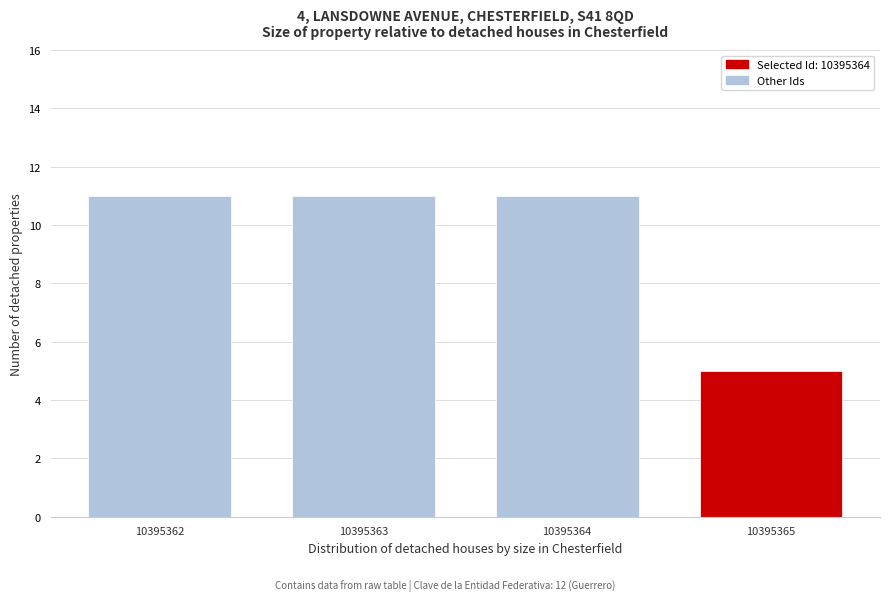

Reading left to right, transcribe all the data shown in this chart.

10395362=11	10395363=11	10395364=11	10395365=5